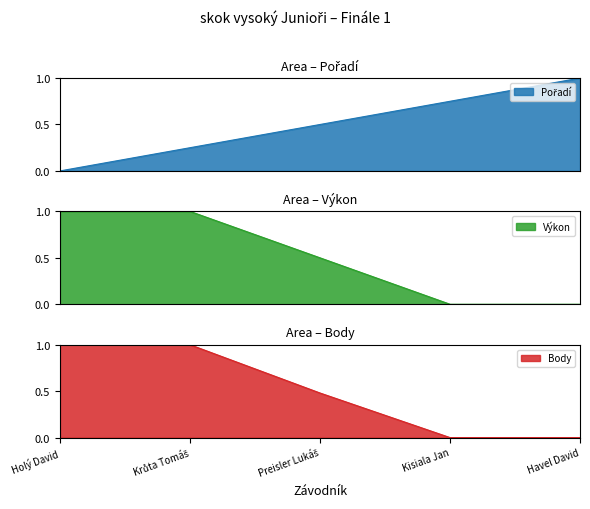

Which category has the highest value in the Pořadí series?

Havel David